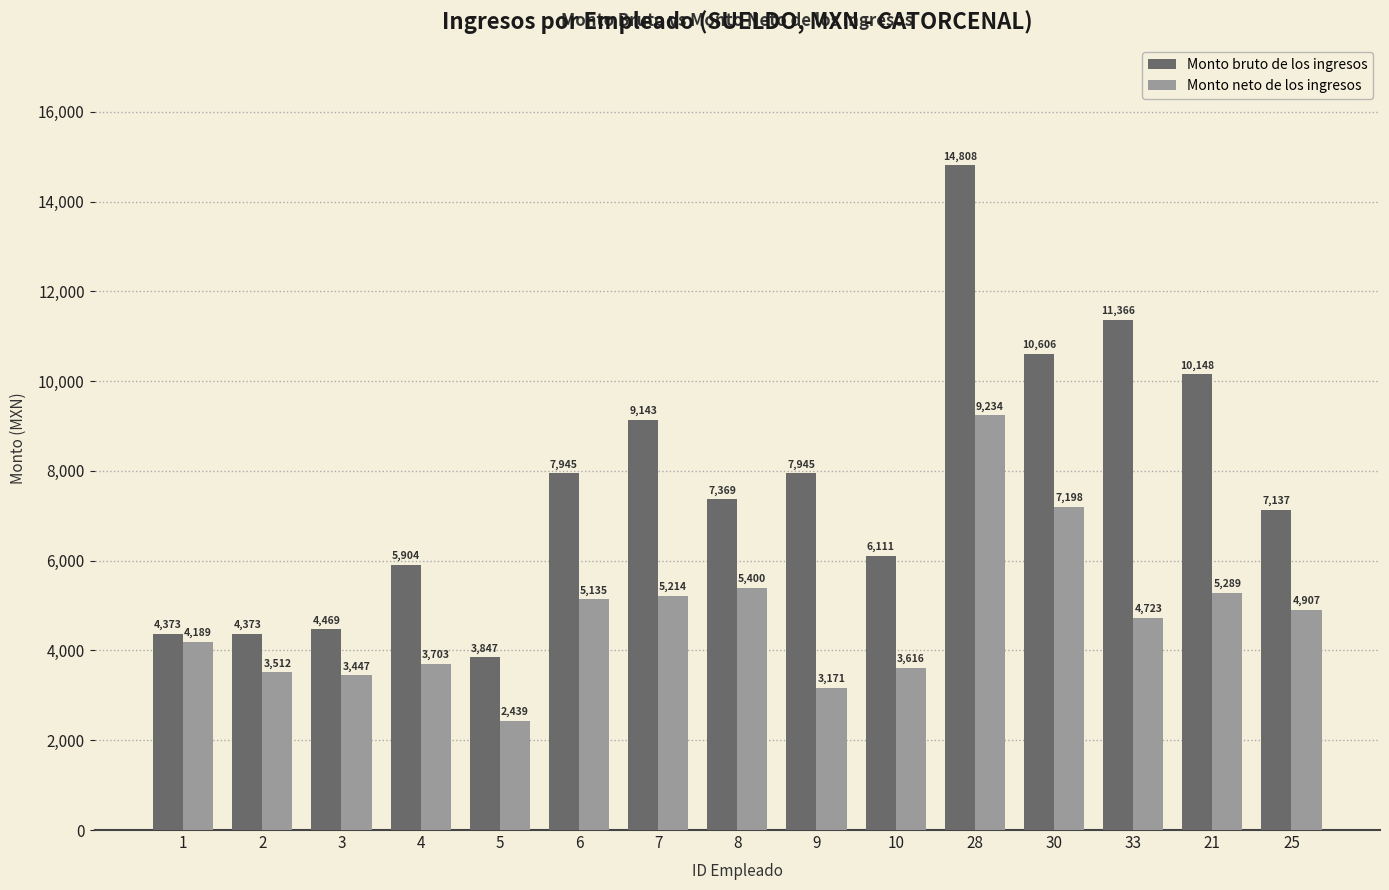

What are all the series names shown in the legend?

Monto bruto de los ingresos, Monto neto de los ingresos